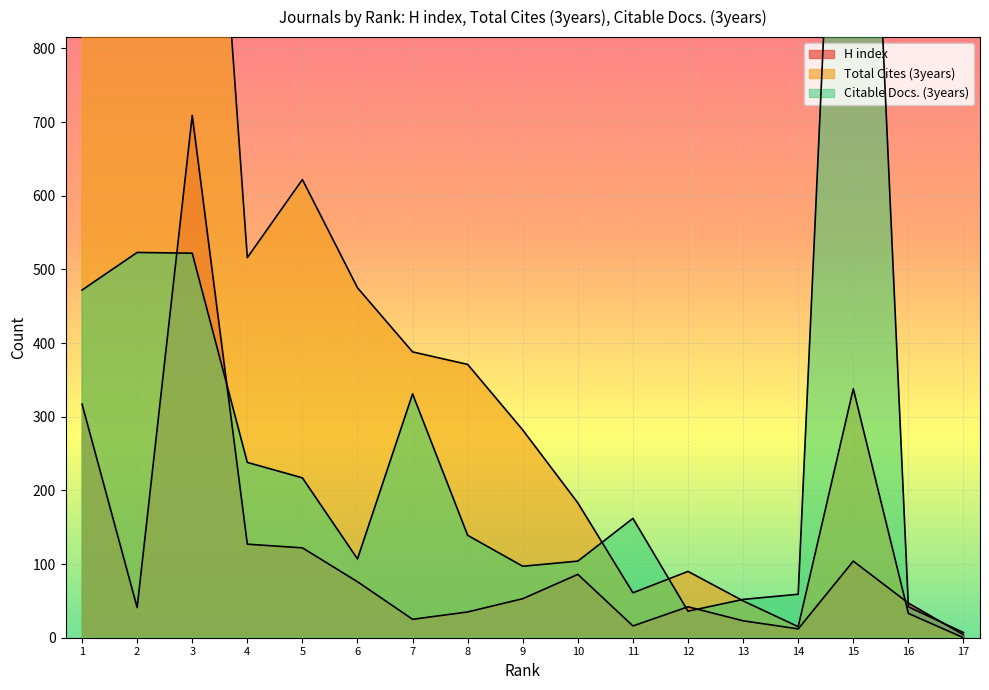

The Total Cites (3years) series shows 85 at 11. True or false?

False